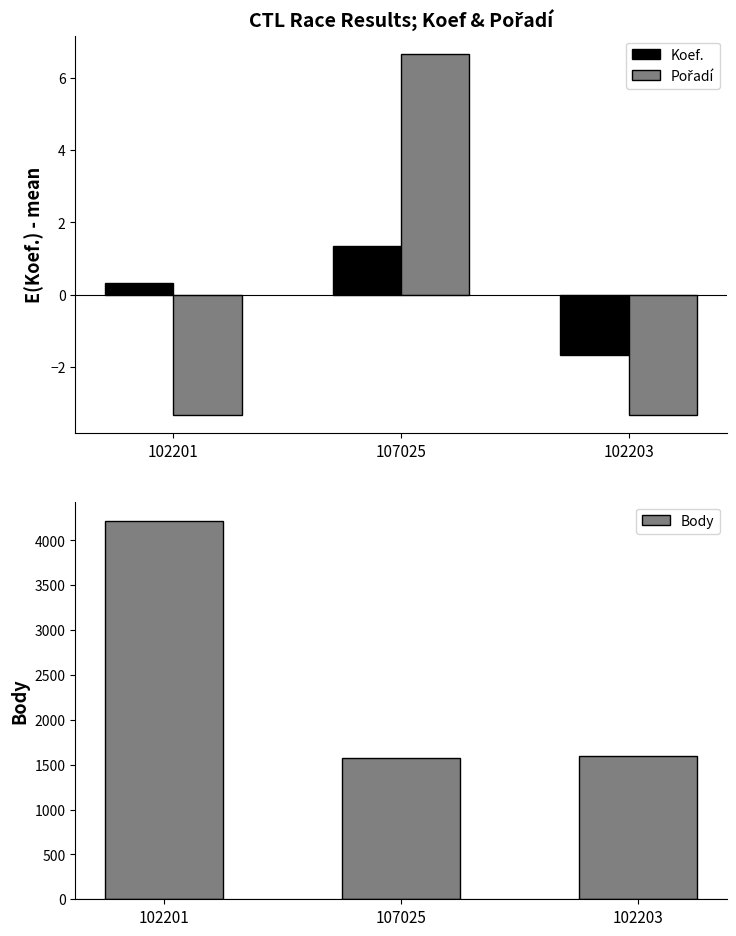

True or false: Body has a value of 5711.6 at 102201.

False